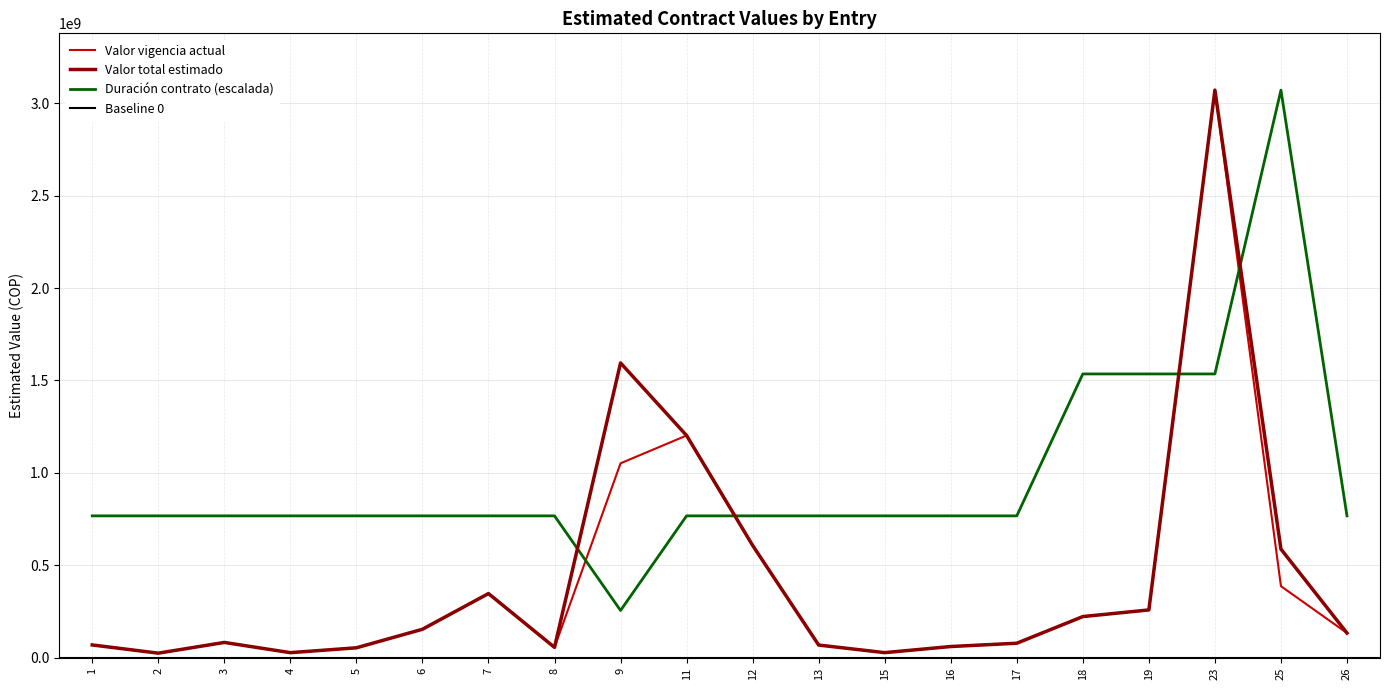

How many interior local valleys does the Duración contrato series have?

1